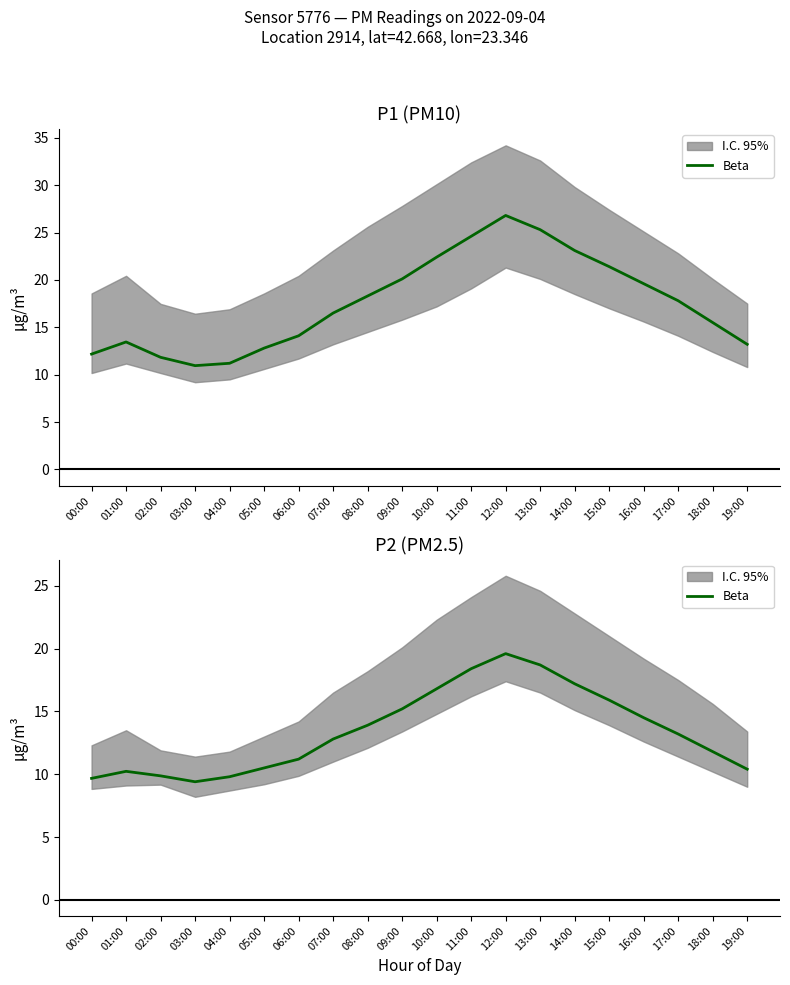

How many lines are shown in the chart?

1